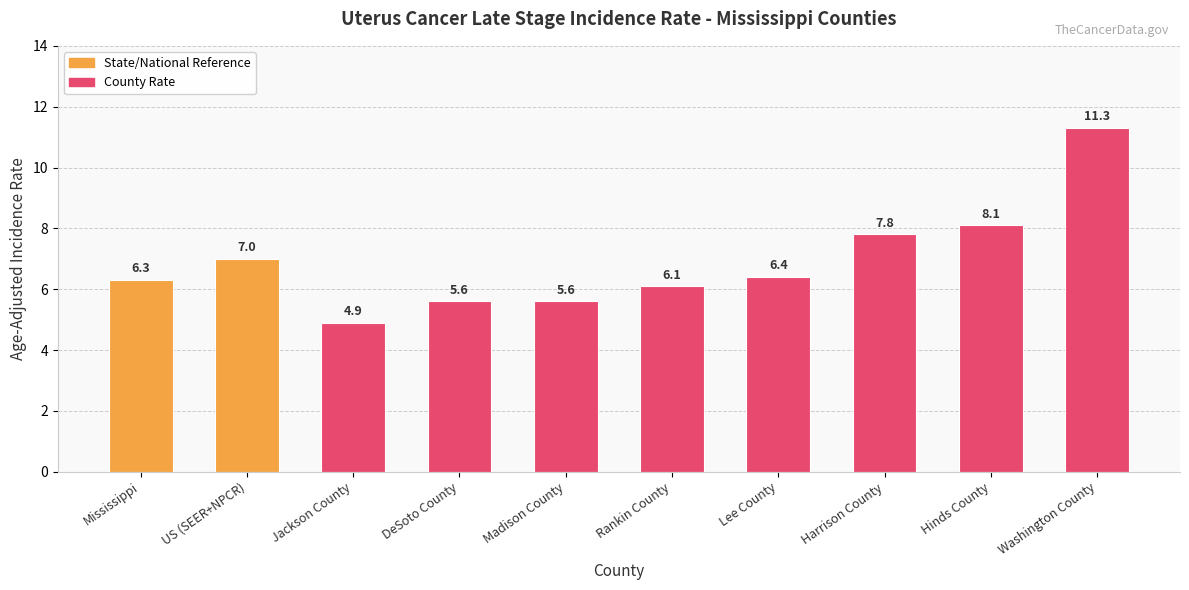

Does the chart contain stacked bars?

No